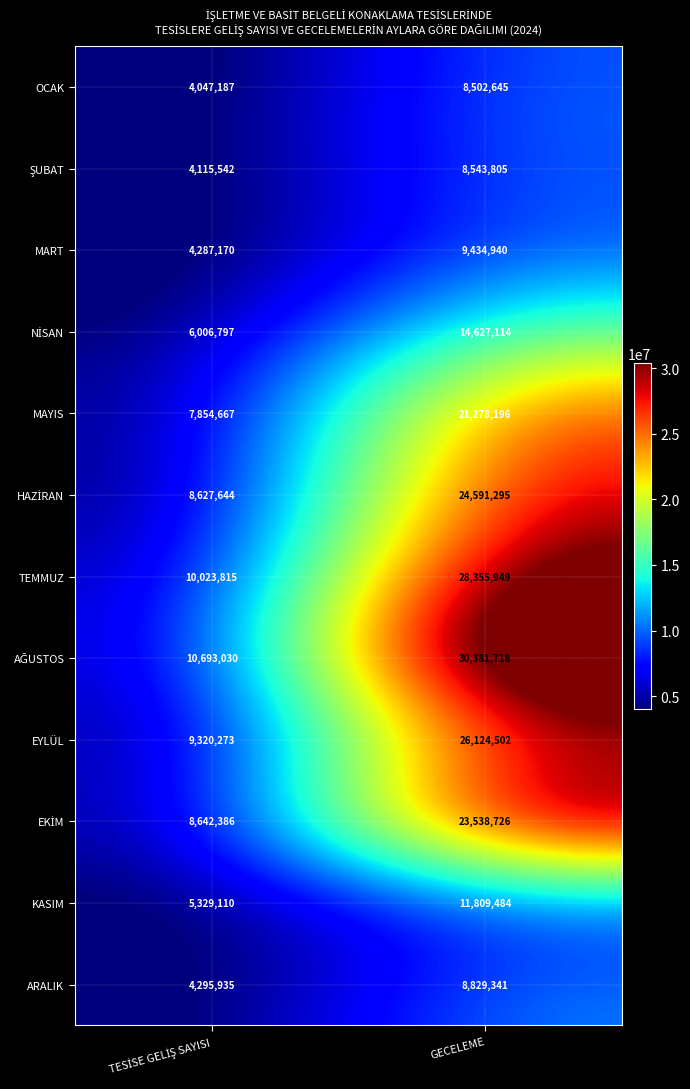

What is the average value of the ARALIK series?

6562638